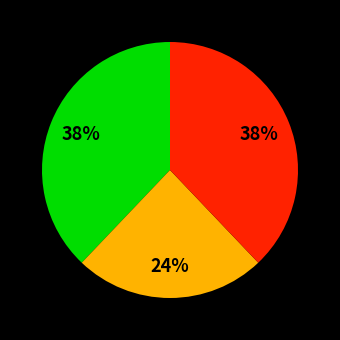

To the nearest percent, what is the difference between the largest and smallest slice percentages?

14%